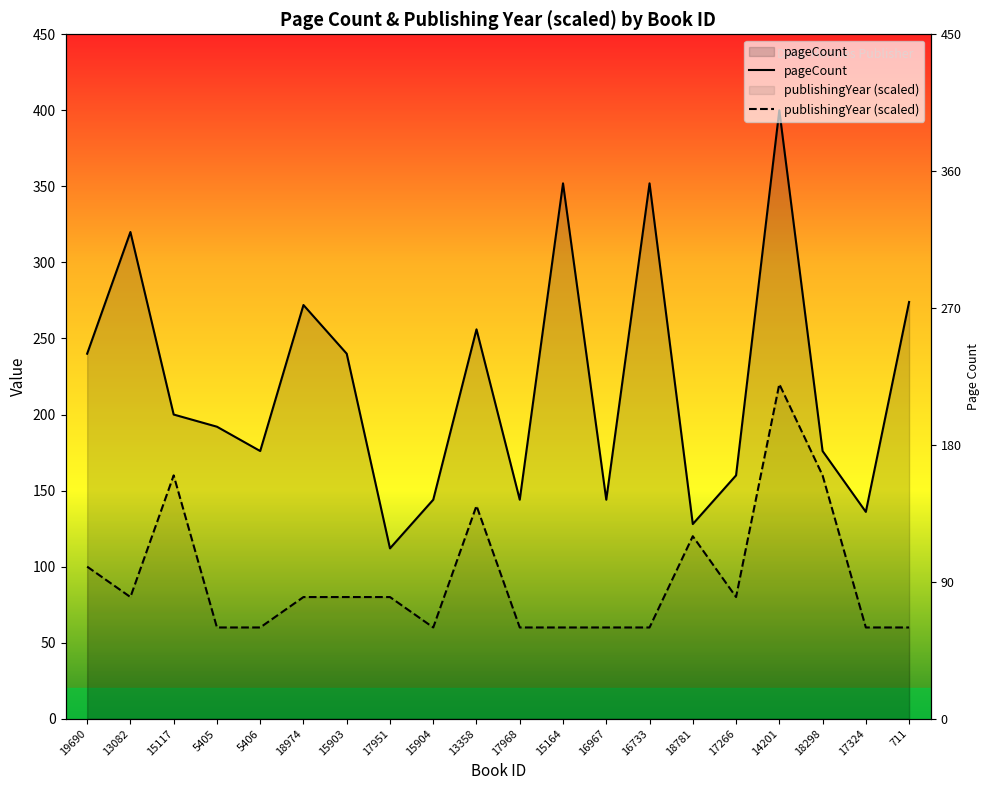

Is it true that publishingYear equals 26 at 15903?

False